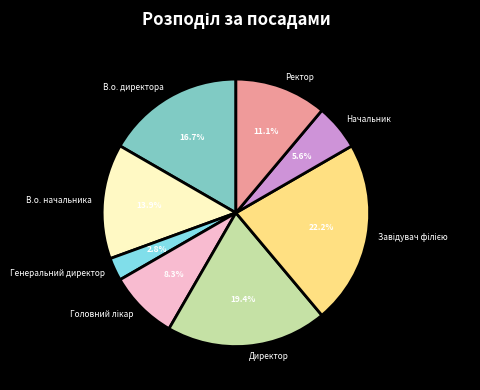

How many segments does this pie chart have?

8